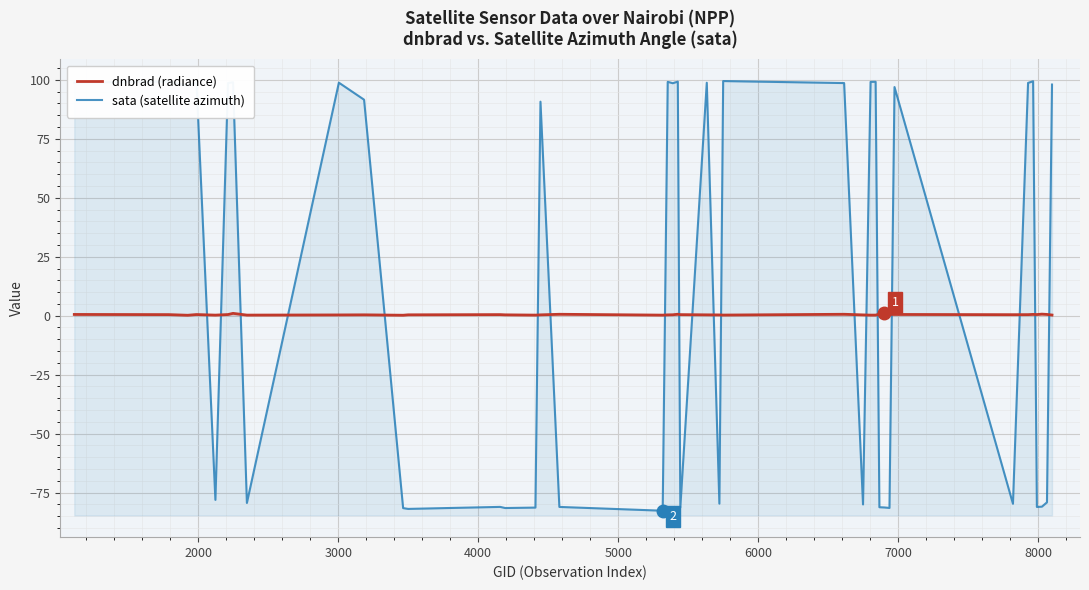

List the series in order of their peak value, lowest first.

dnbrad (radiance), sata (satellite azimuth)